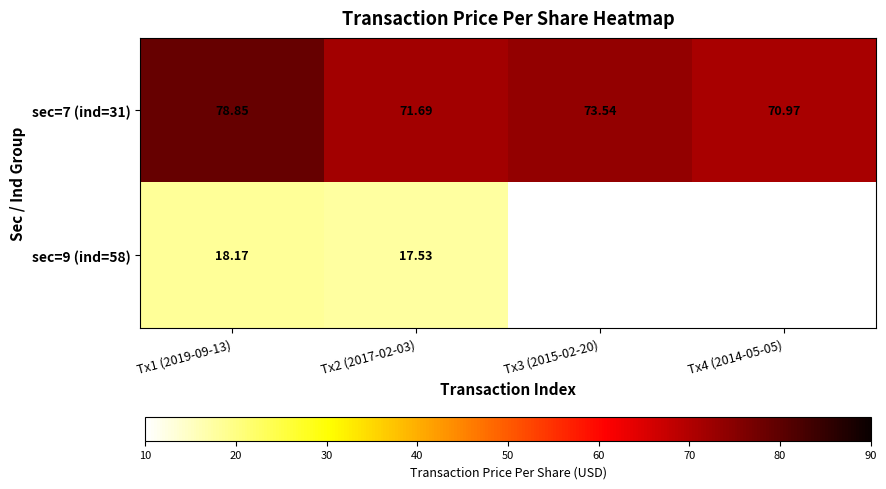

Count the number of data series in this chart.

2